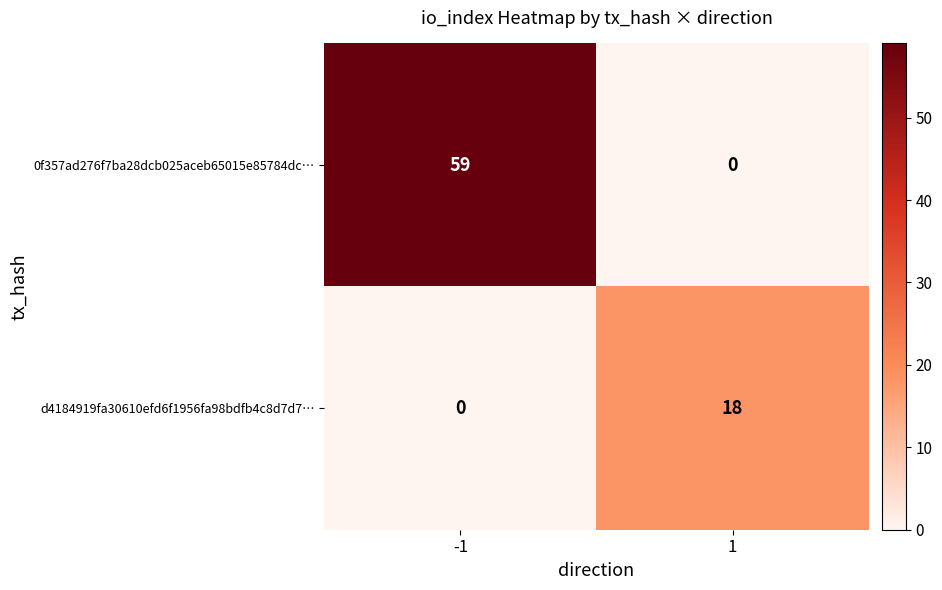

Rank the series by their average value, from lowest to highest.

d4184919fa30610efd6f1956fa98bdfb4c8d7d7…, 0f357ad276f7ba28dcb025aceb65015e85784dc…